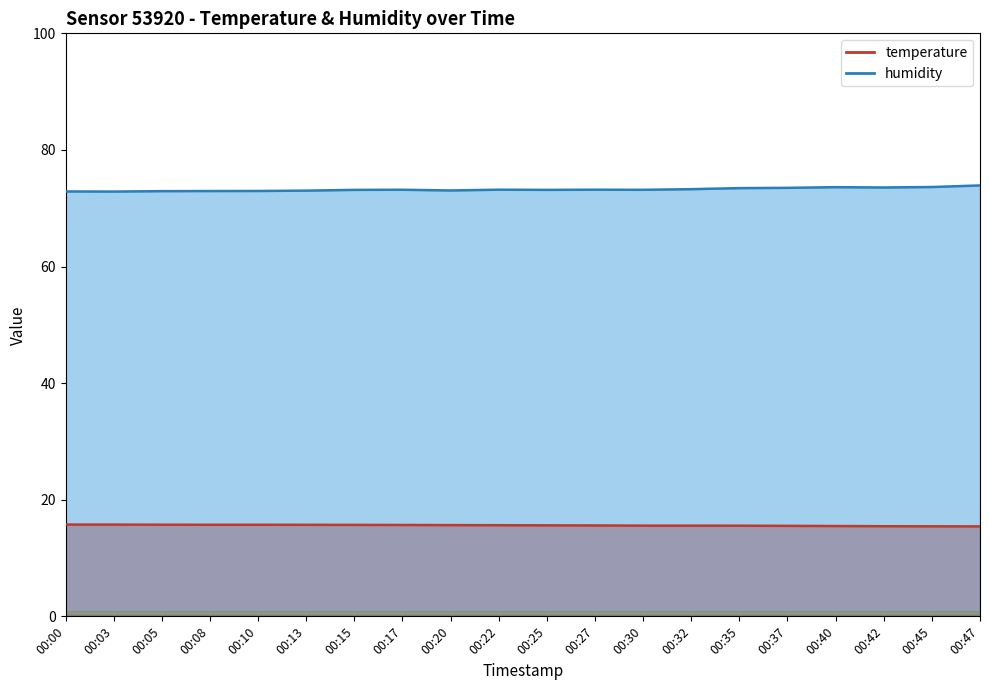

At 00:32, list the series in order from smallest to largest.

temperature, humidity